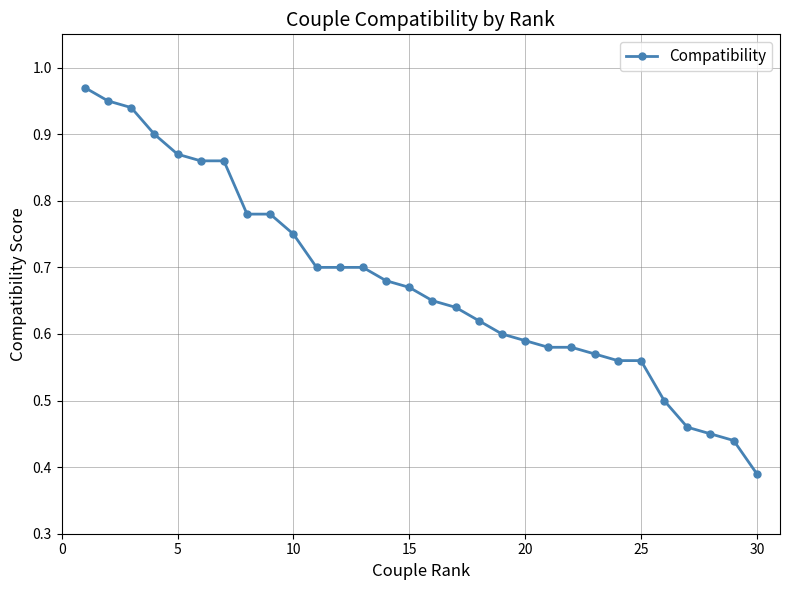

Reading right to left, transcribe all the data shown in this chart.

0.4	0.4	0.5	0.5	0.5	0.6	0.6	0.6	0.6	0.6	0.6	0.6	0.6	0.6	0.7	0.7	0.7	0.7	0.7	0.7	0.8	0.8	0.8	0.9	0.9	0.9	0.9	0.9	0.9	1.0